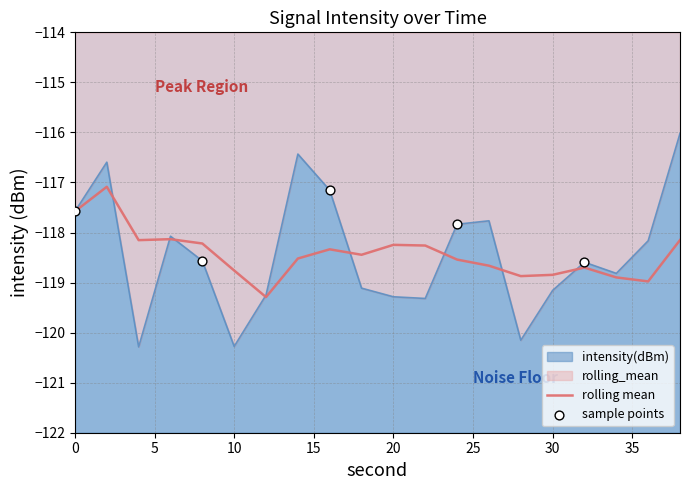

Between 18 and 36, which is larger?

36